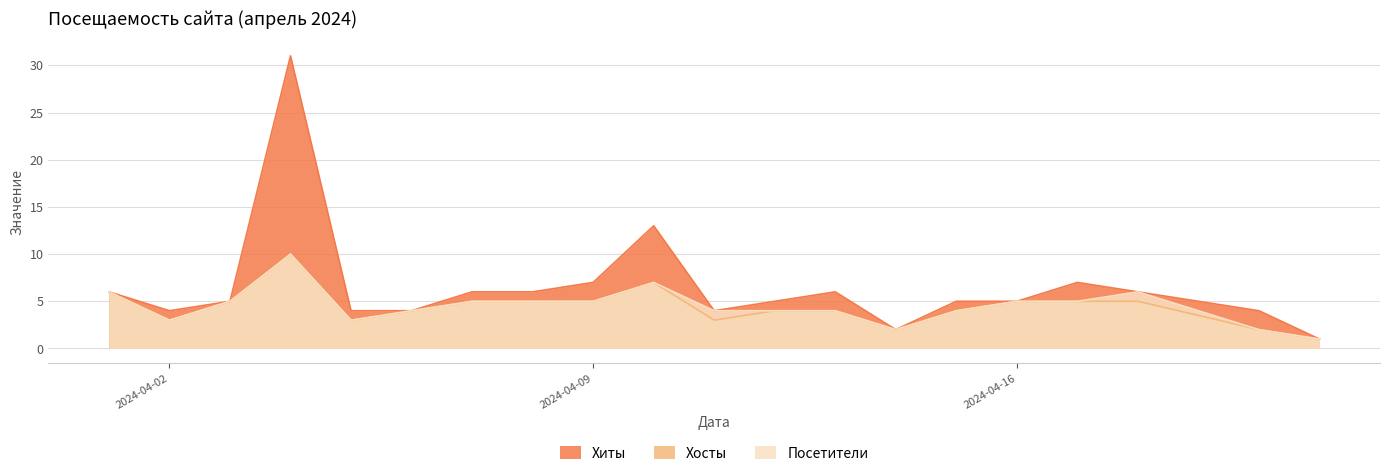

What is the maximum value shown in the chart?

31